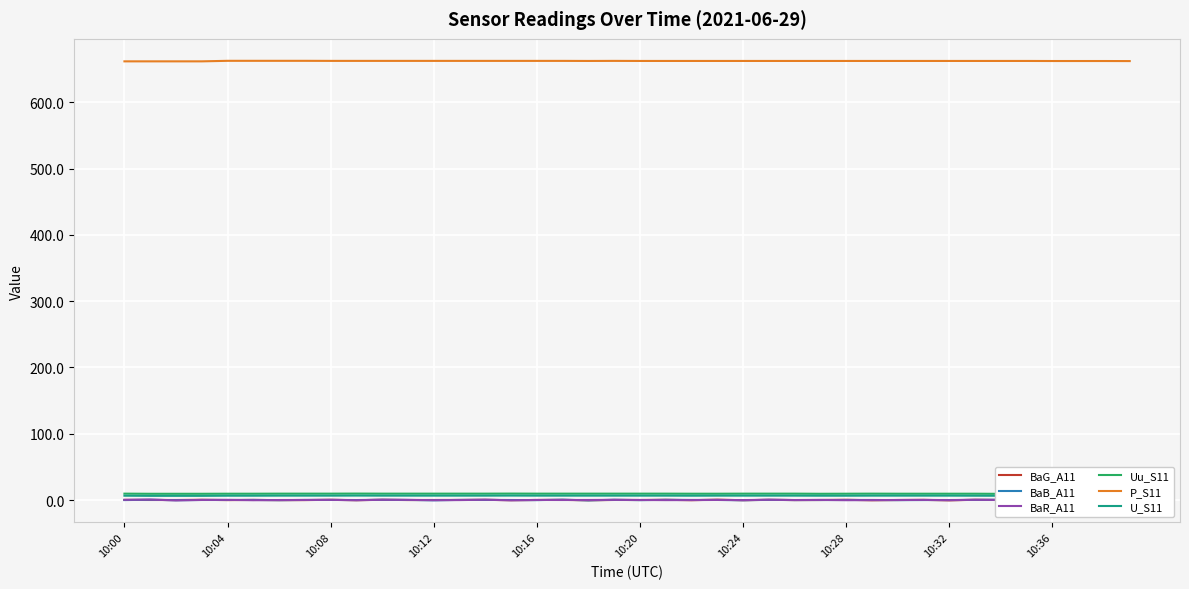

True or false: BaR_A11 and P_S11 intersect in this chart.

False